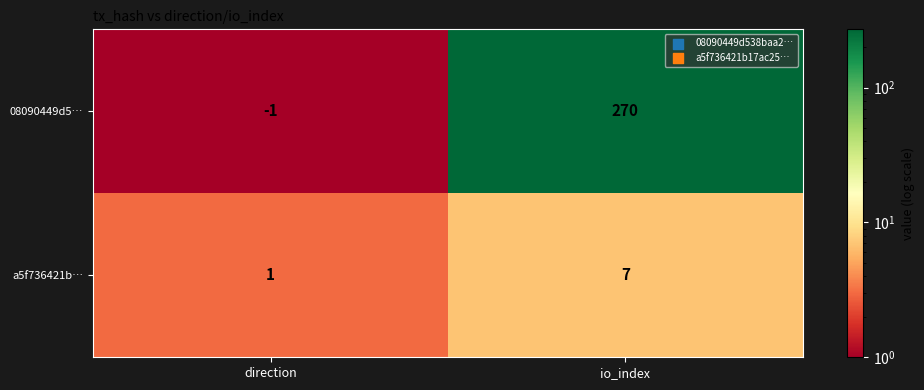

What is the maximum value shown in the chart?

270